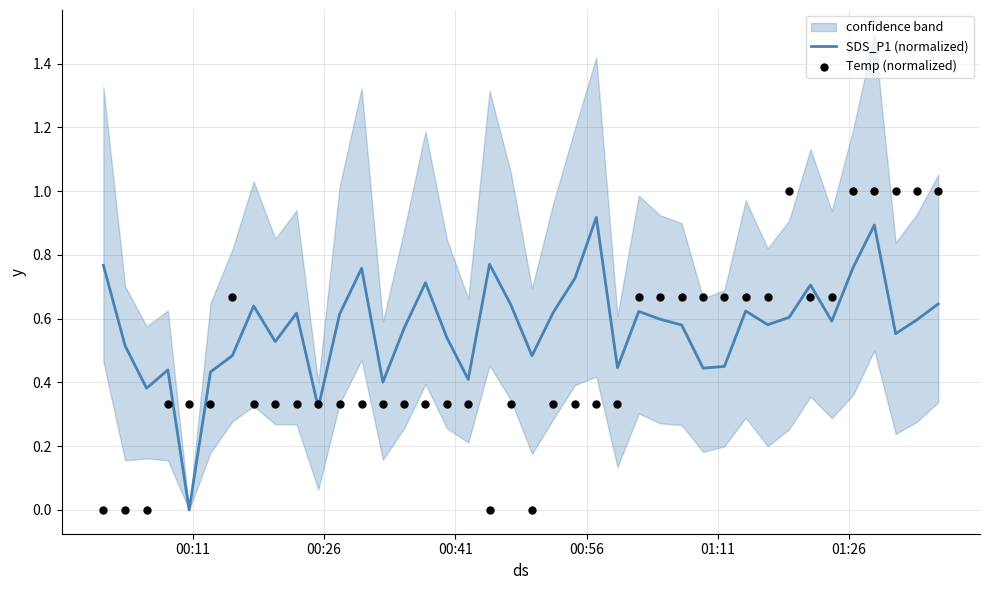

At how many categories does at least one series exceed 0?

40